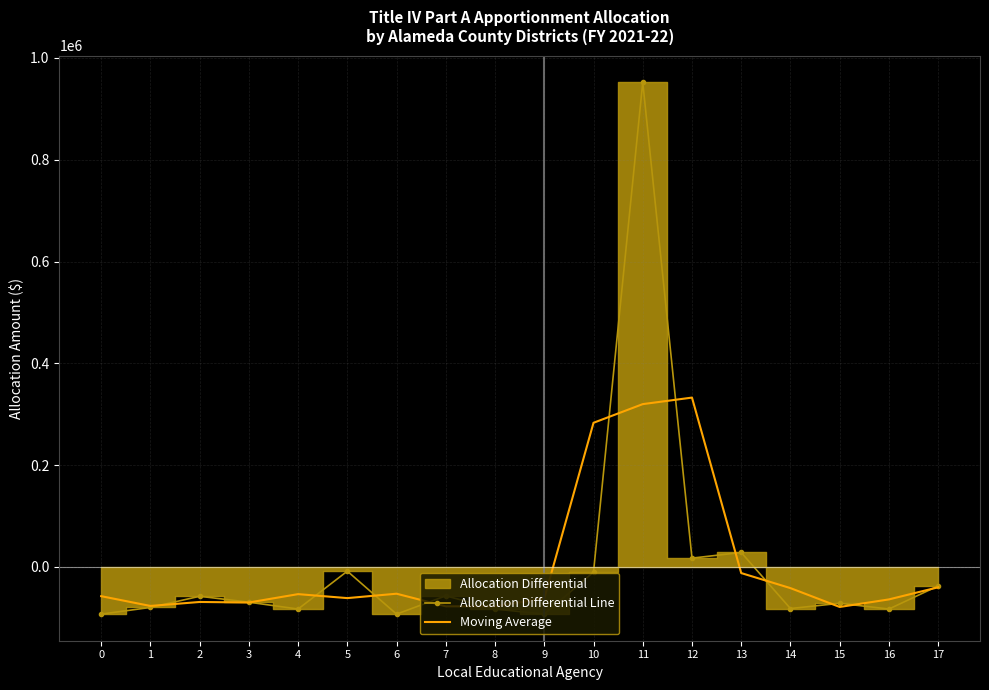

Between 17 and 16, which is larger?

17